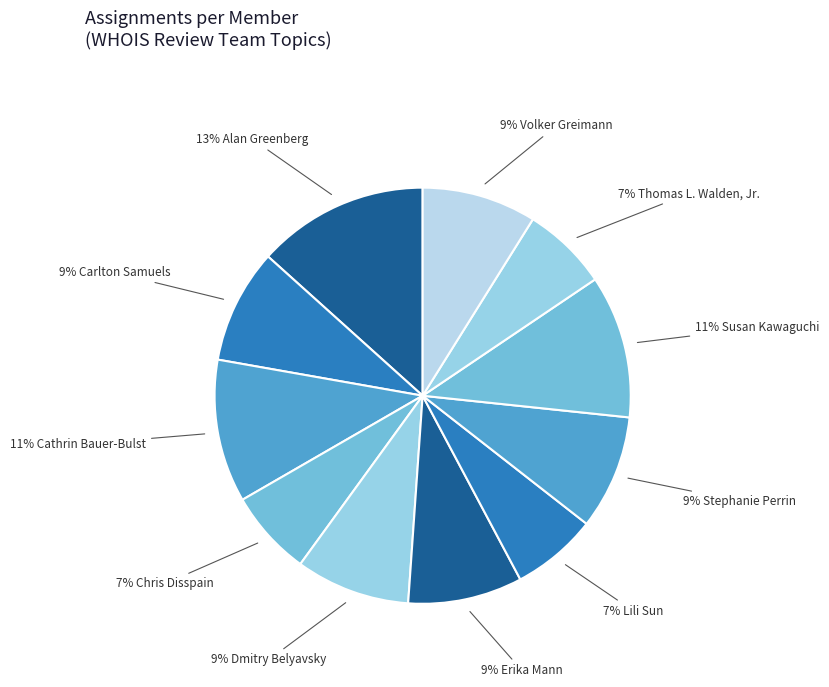

Is there any slice that represents more than half of the pie?

No